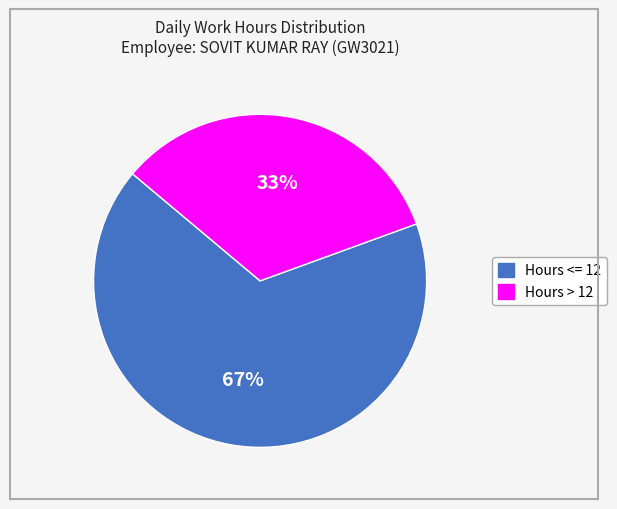

Is the sum of Hours <= 12 and Hours > 12 greater than half?

Yes